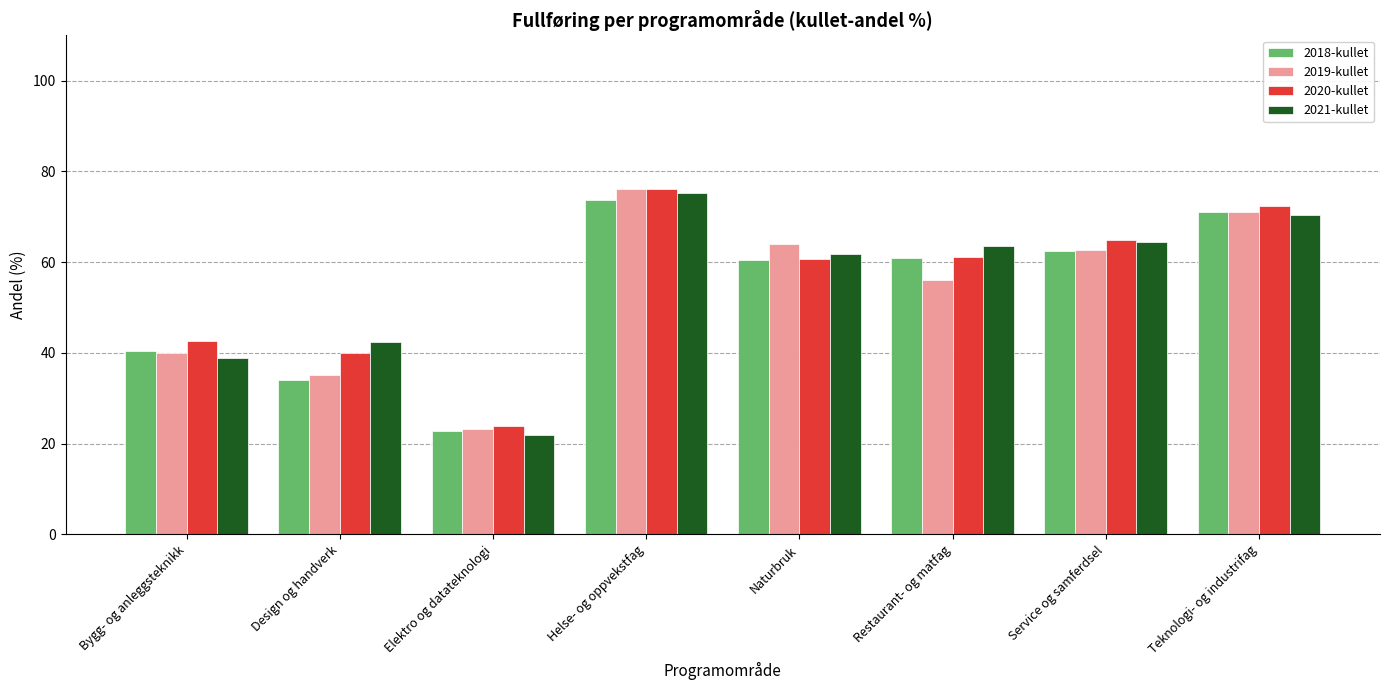

What is the sum of all 2020-kullet values?

441.8